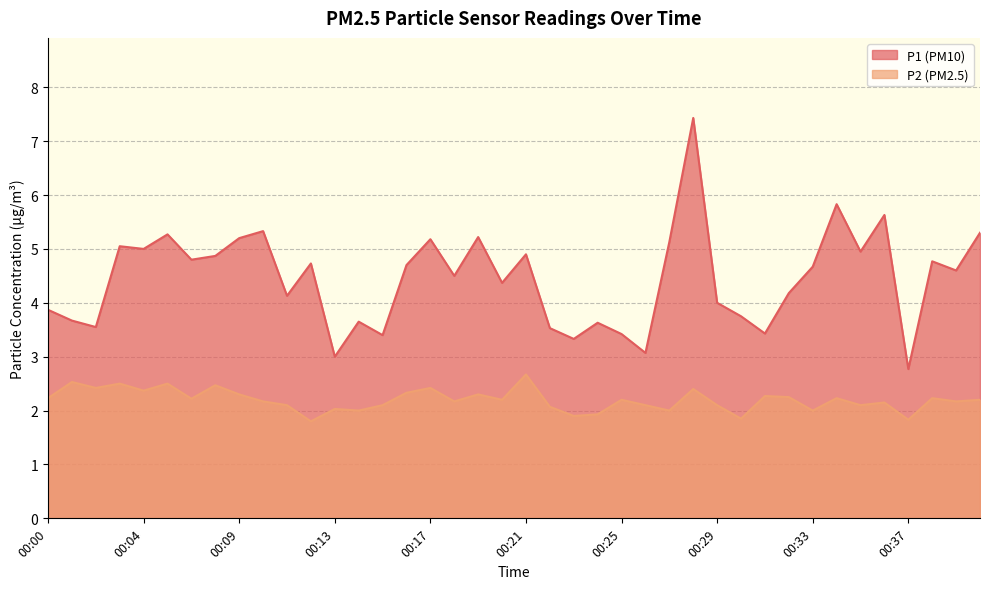

What is the spread (max minus min) of values at 00:40?

3.1